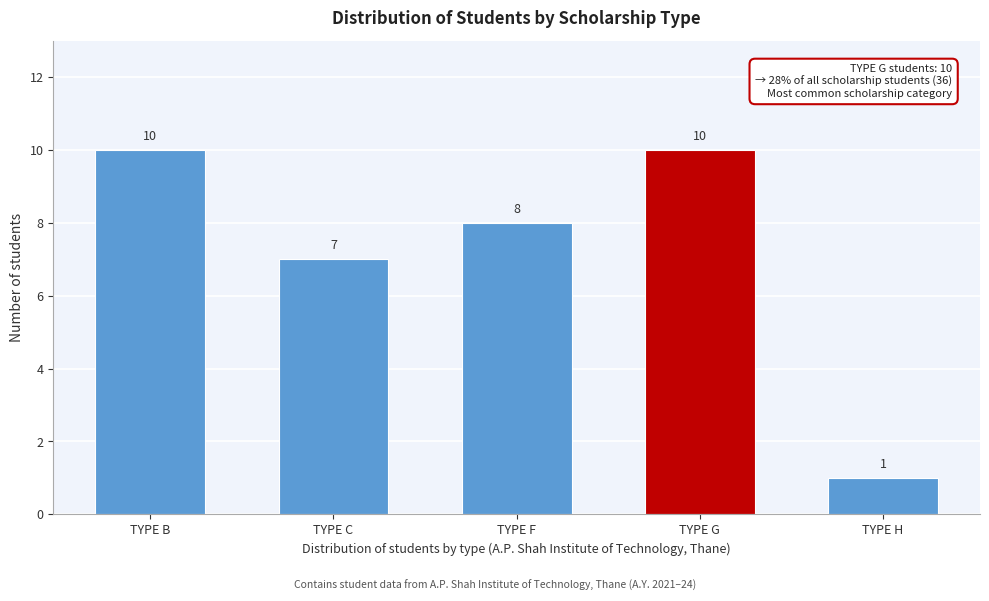

Reading left to right, list all the values displayed in this chart.

10	7	8	10	1